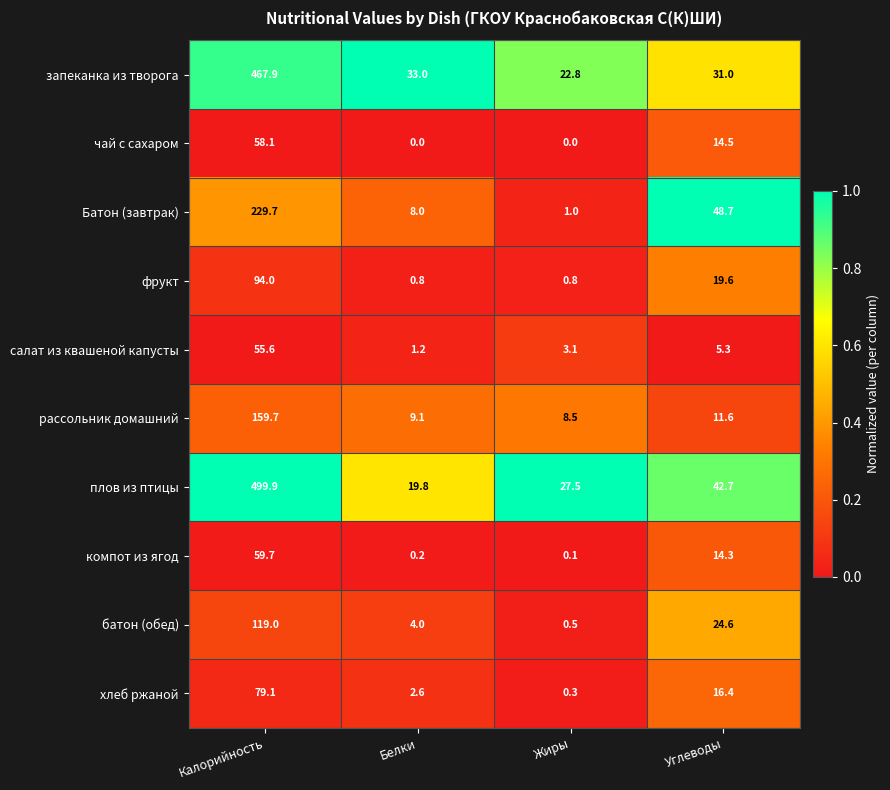

What is the spread (max minus min) of values at Жиры?

27.5